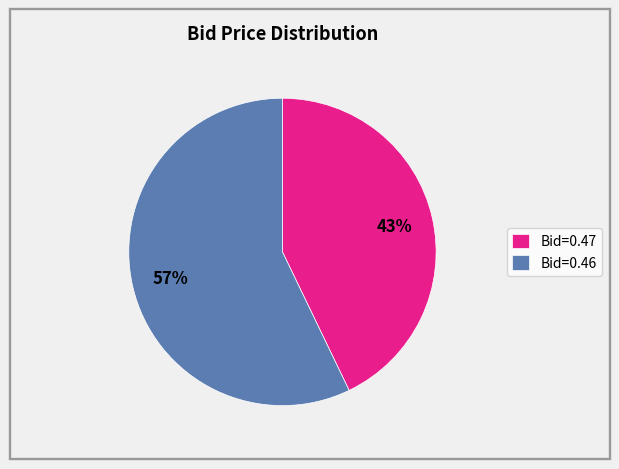

Which slice is the largest?

Bid=0.46